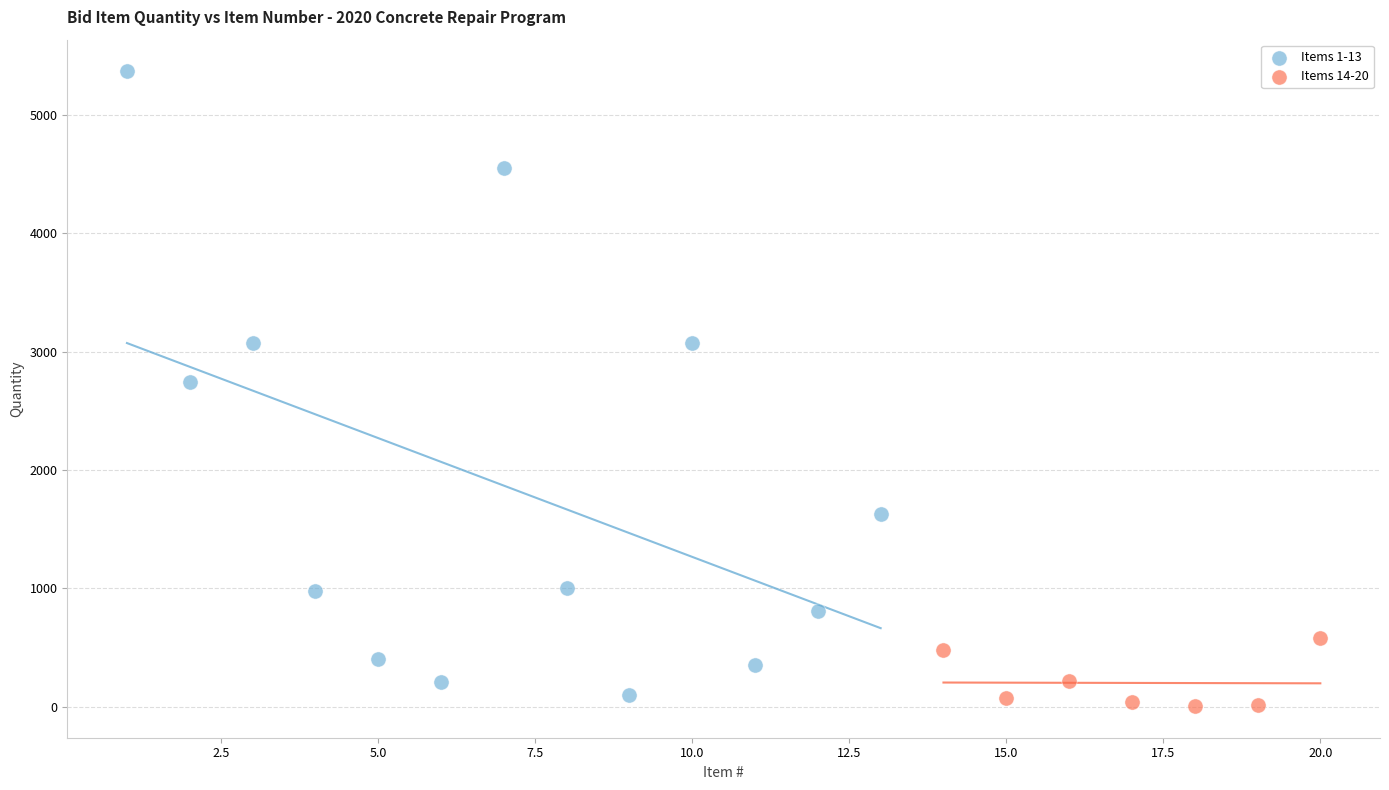

Which series contains the highest Y value?

Items 1-13